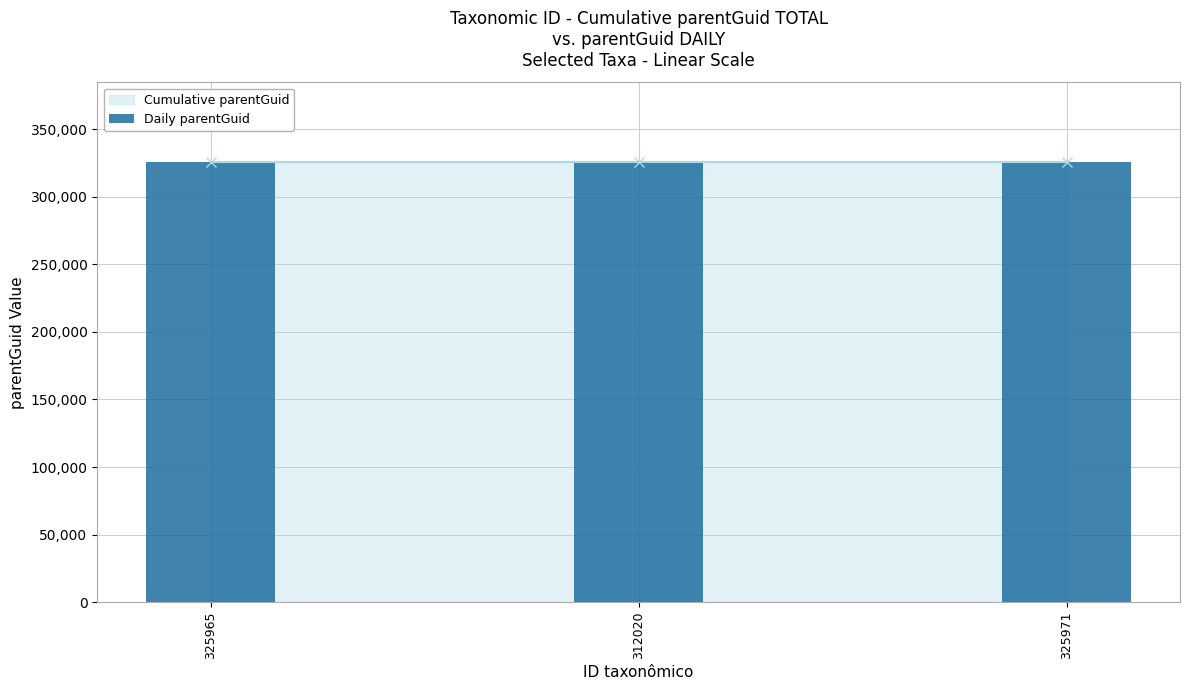

What is the ratio of the value at 325965 to the value at 325971?

1.0